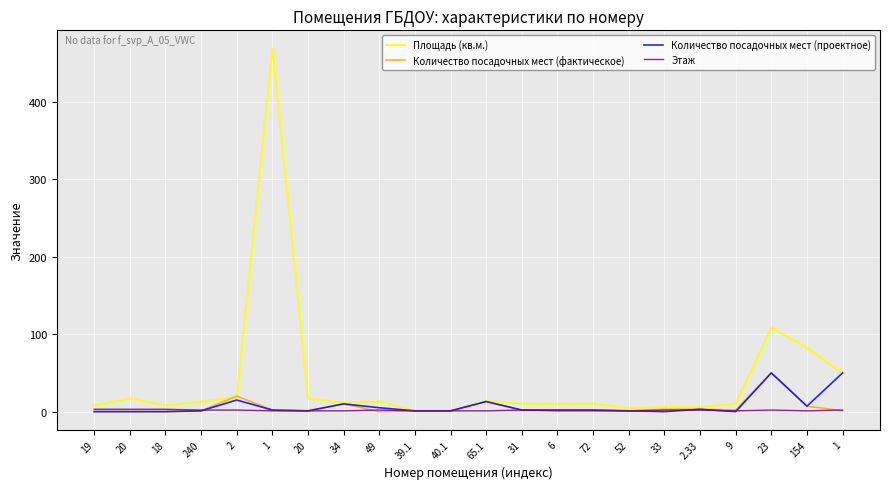

Reading right to left, extract all data points from this chart.

Площадь (кв.м.): 49.0	82.3	108.4	10.3	5.6	5.5	4.7	10.1	10.0	10.1	14.0	1.0	1.0	13.2	11.5	16.7	468.8	18.8	12.8	8.0	17.0	8.0
Количество посадочных мест (фактическое): 1.0	7.0	50.0	2.0	3.0	3.0	1.0	2.0	2.0	2.0	13.0	1.0	1.0	0.0	10.0	1.0	2.0	20.0	1.0	0.0	0.0	0.0
Количество посадочных мест (проектное): 50.0	7.0	50.0	0.0	3.0	0.0	1.0	2.0	2.0	2.0	13.0	1.0	1.0	5.0	10.0	1.0	2.0	15.0	1.0	0.0	0.0	0.0
Этаж: 2.0	1.0	2.0	1.0	2.0	2.0	1.0	1.0	1.0	2.0	1.0	1.0	1.0	2.0	1.0	1.0	1.0	2.0	2.0	3.0	3.0	3.0